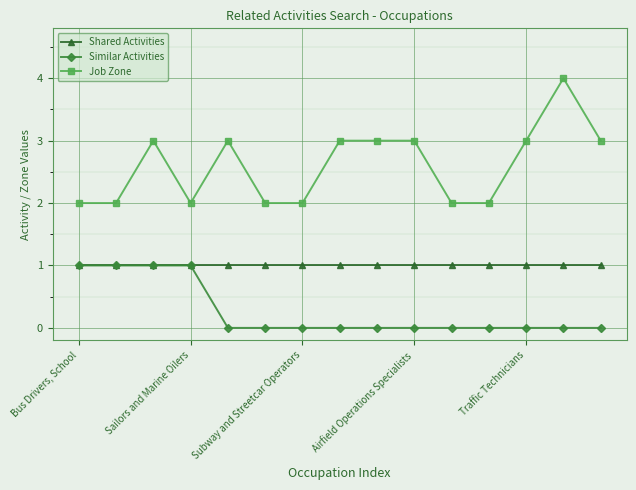

List the series in order of their overall mean, highest first.

Job Zone, Shared Activities, Similar Activities